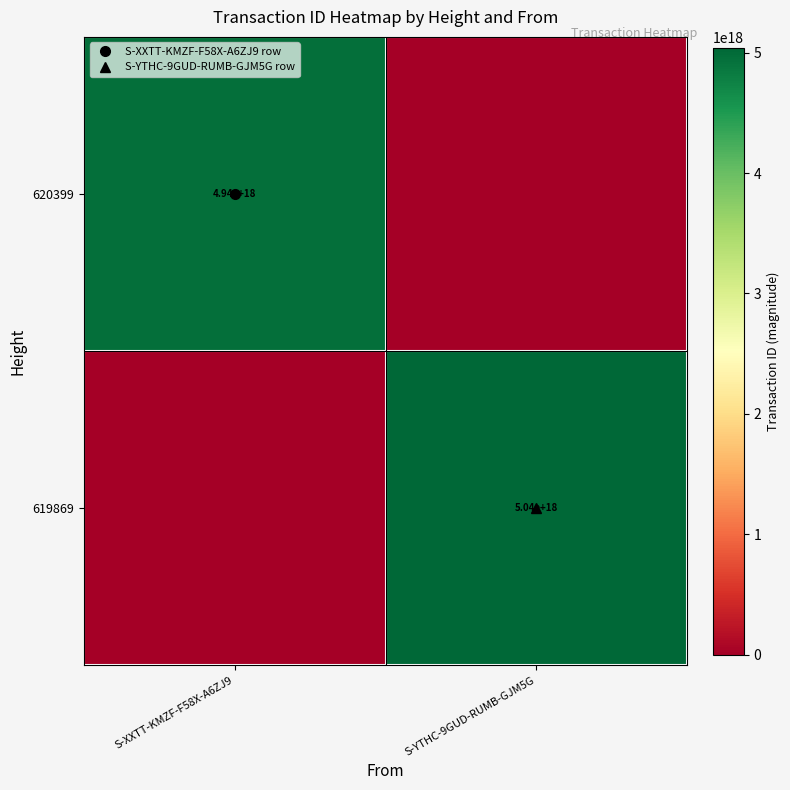

At S-YTHC-9GUD-RUMB-GJM5G, list the series in order from largest to smallest.

619869, 620399